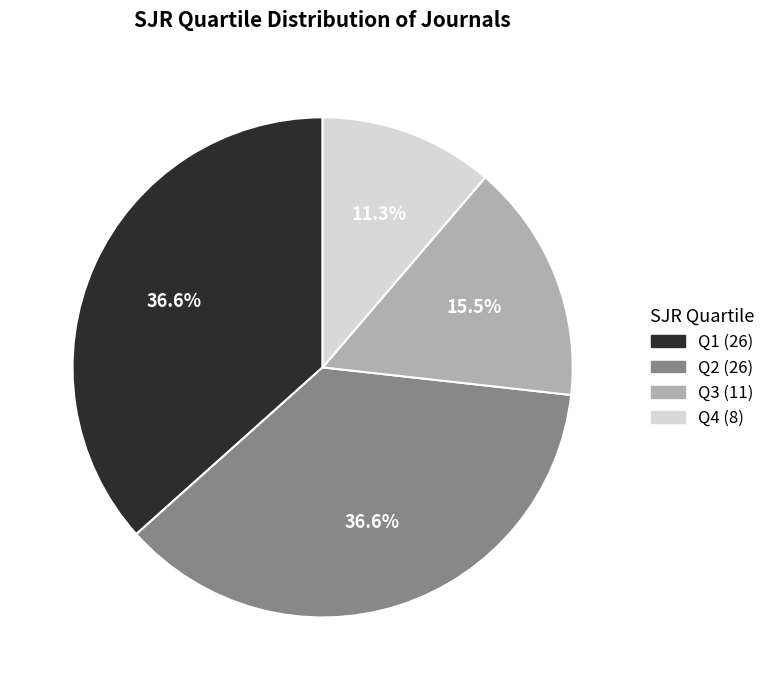

How many slices are in this pie chart?

4